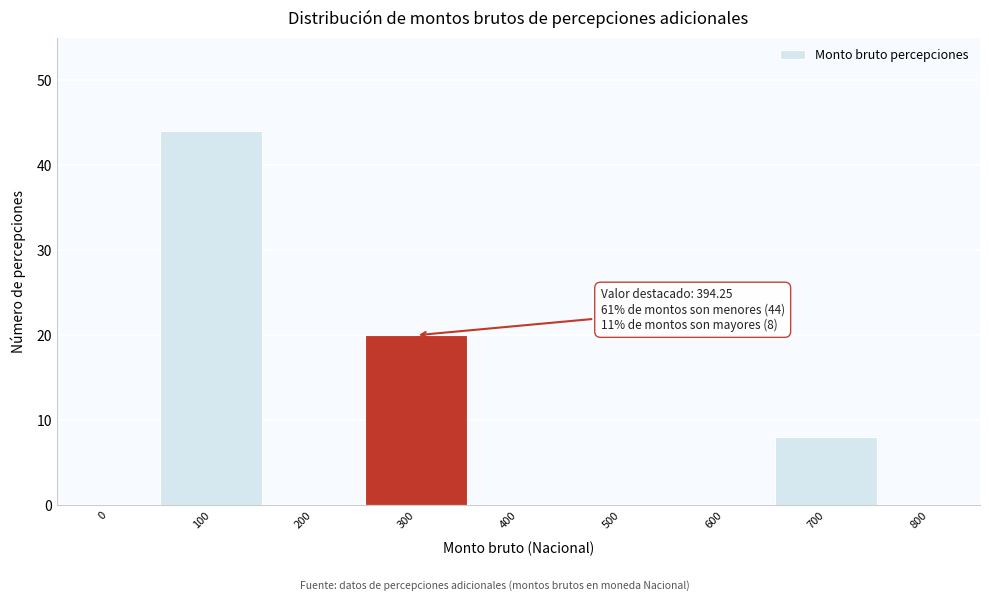

Reading right to left, list all the values displayed in this chart.

800=0	700=8	600=0	500=0	400=0	300=20	200=0	100=44	0=0